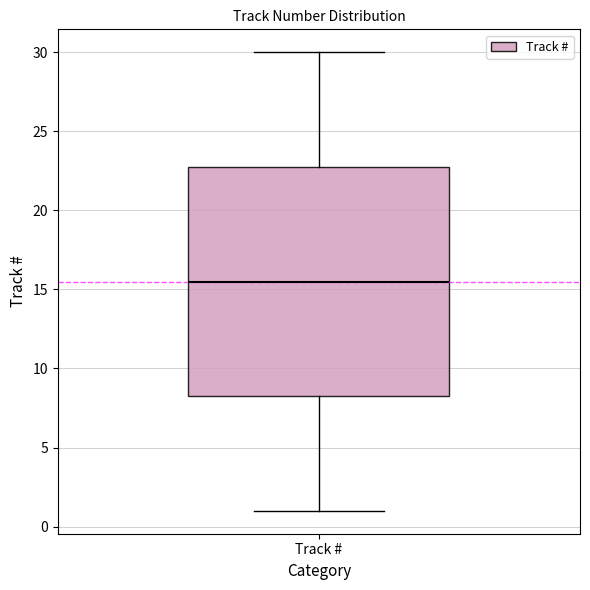

Where does the median line of the box for Track # sit on the y-axis? The values are not printed on the chart, so give them approximately, as read against the axis.

15.5